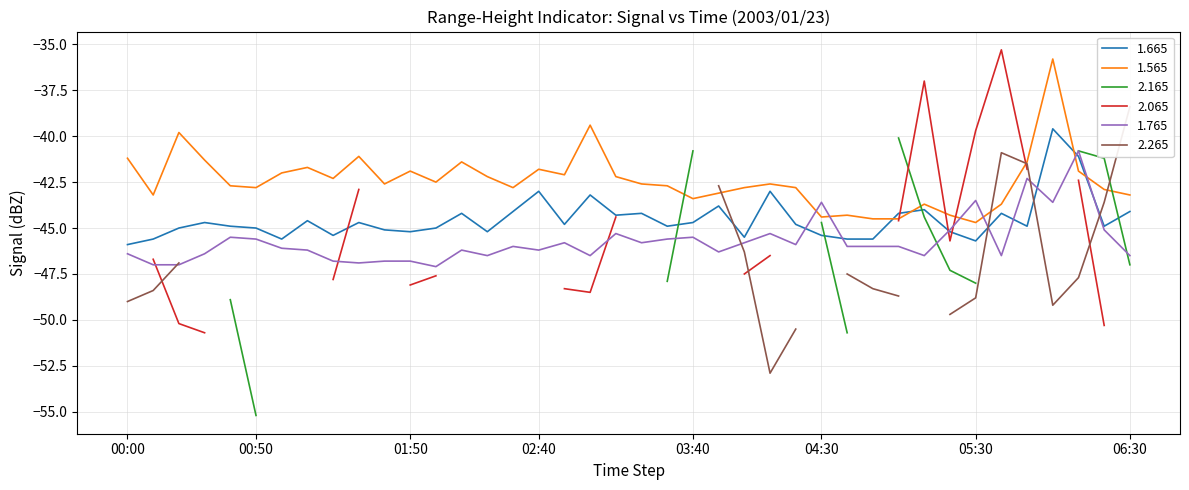

True or false: 1.765 and 1.565 cross at least once.

True